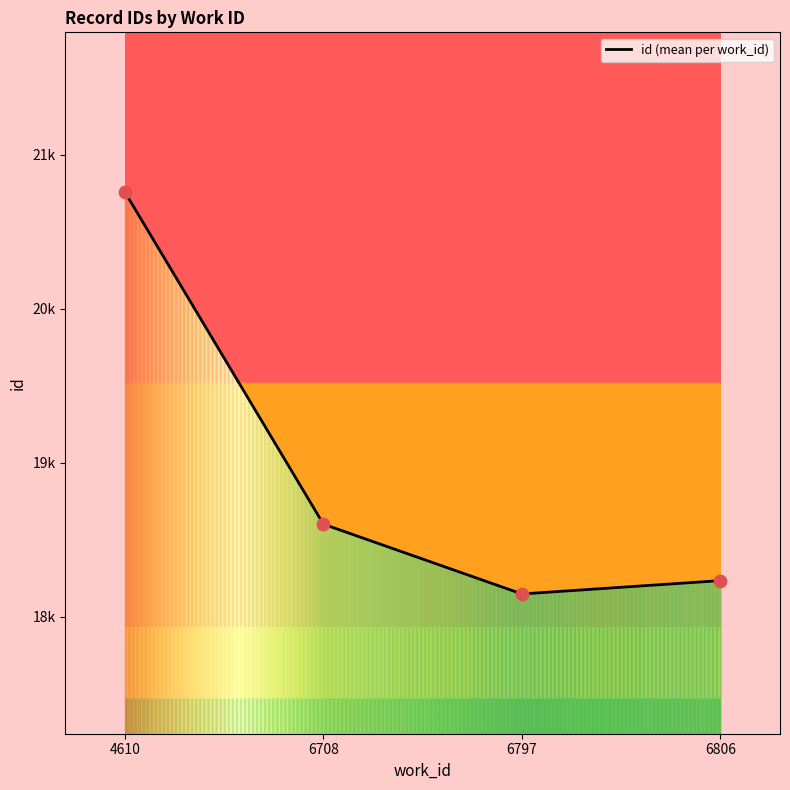

Does the chart have visible grid lines?

No